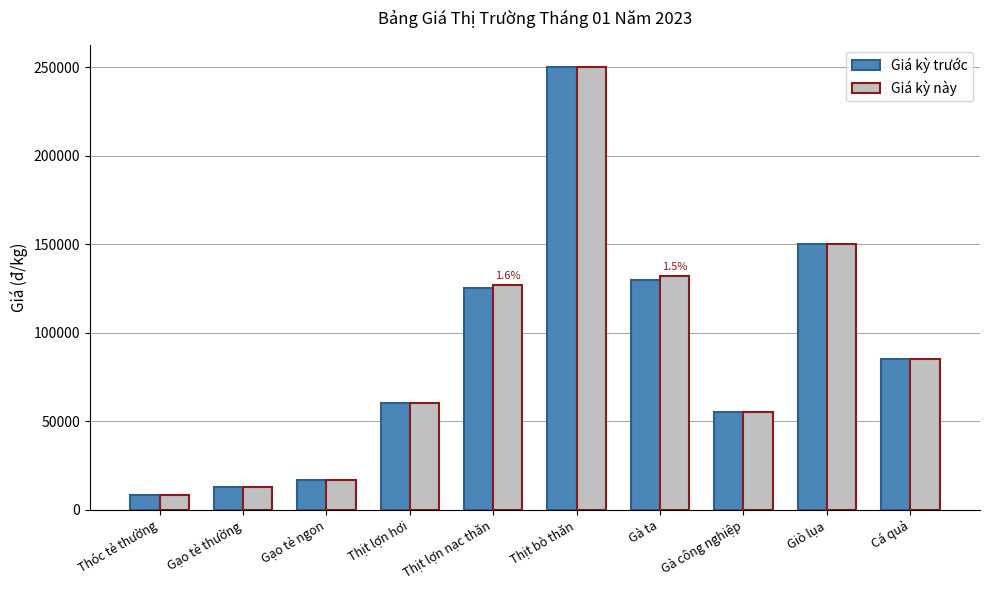

What is the difference between the highest and lowest values at Gà ta?

2000